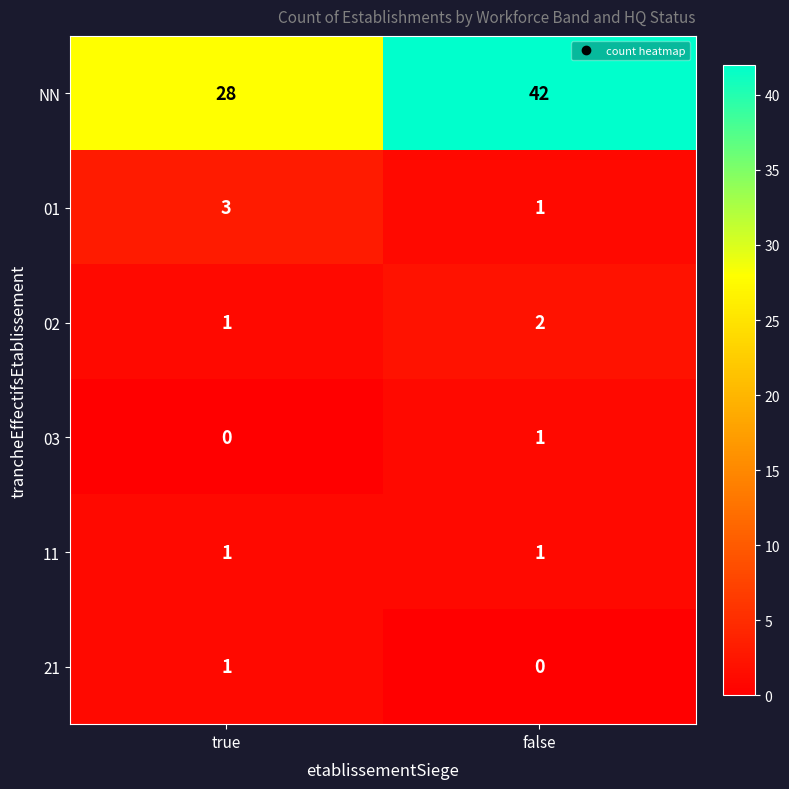

What is the sum of all 02 values?

3